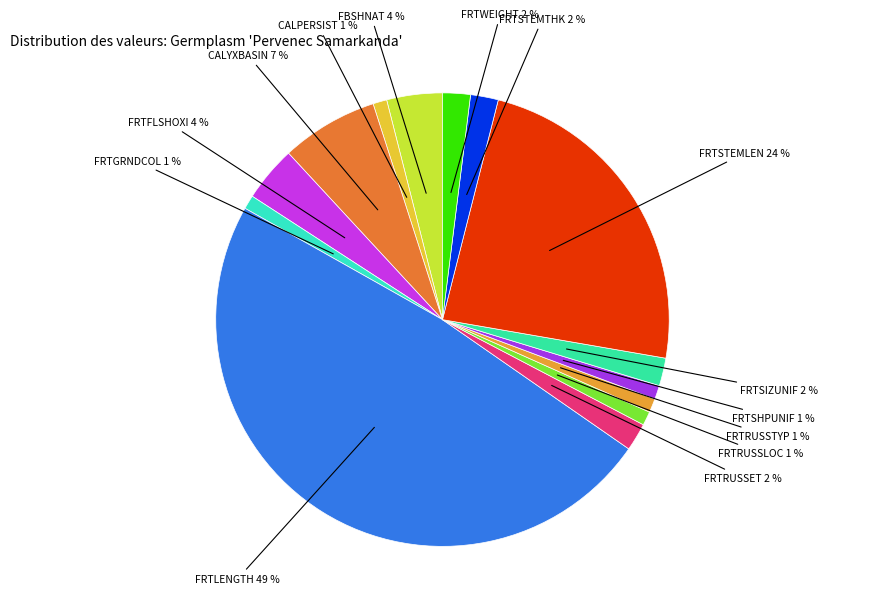

To the nearest percent, what is the difference between the largest and smallest slice percentages?

48%